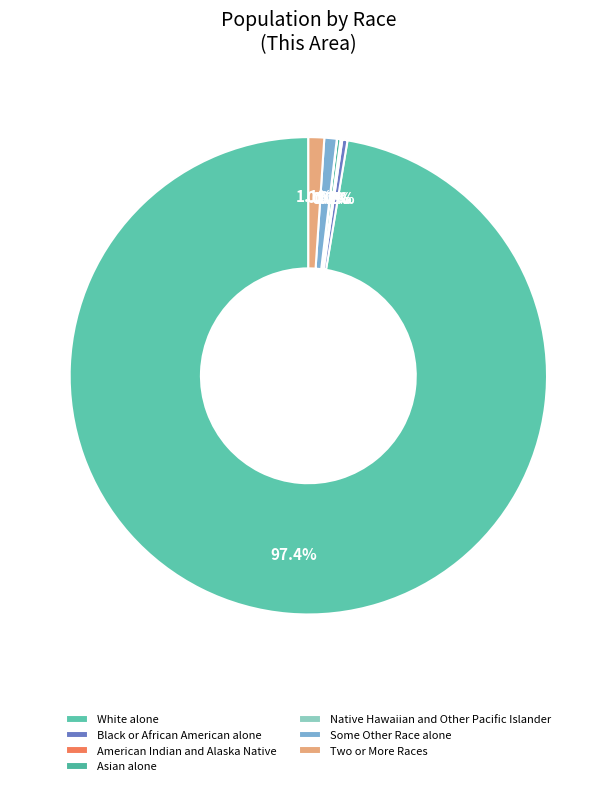

What percentage is the White alone slice, to the nearest percent?

97%